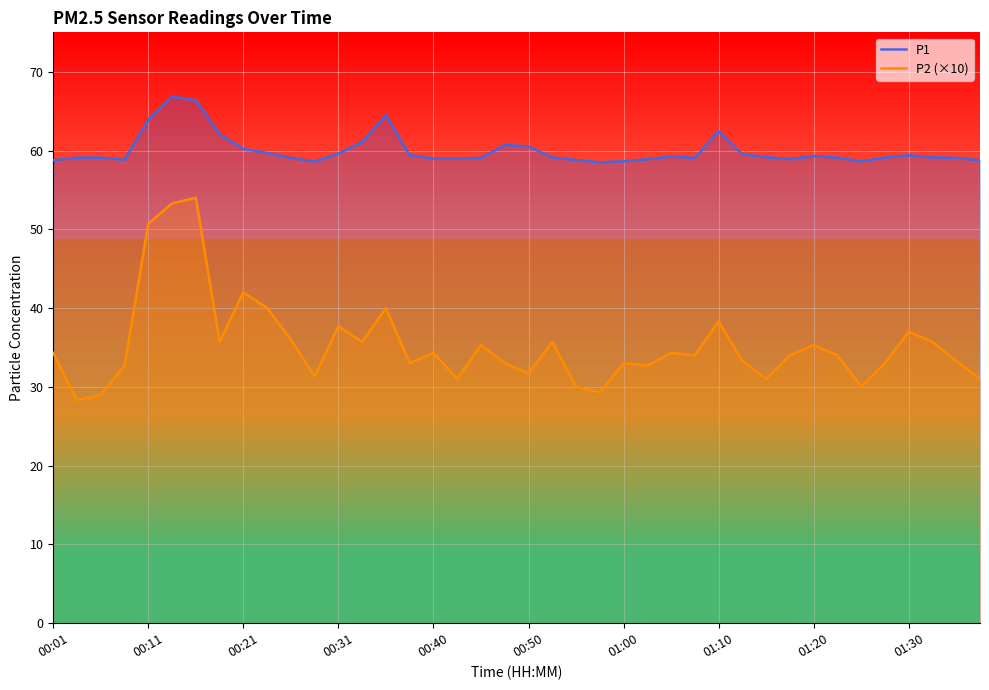

Which series has the largest range (max minus min)?

P2 (×10)